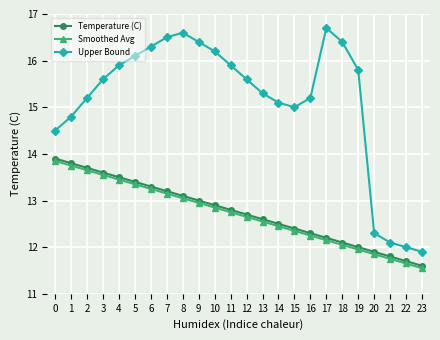

Is the value of Upper Bound at 16 greater than the value of Temperature (C) at 14?

Yes